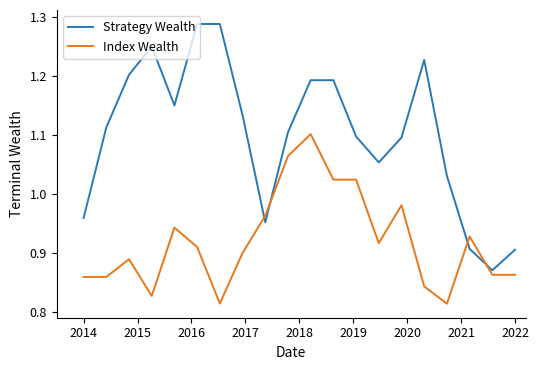

What is the difference between the maximum and minimum values in the Strategy Wealth series?

0.4